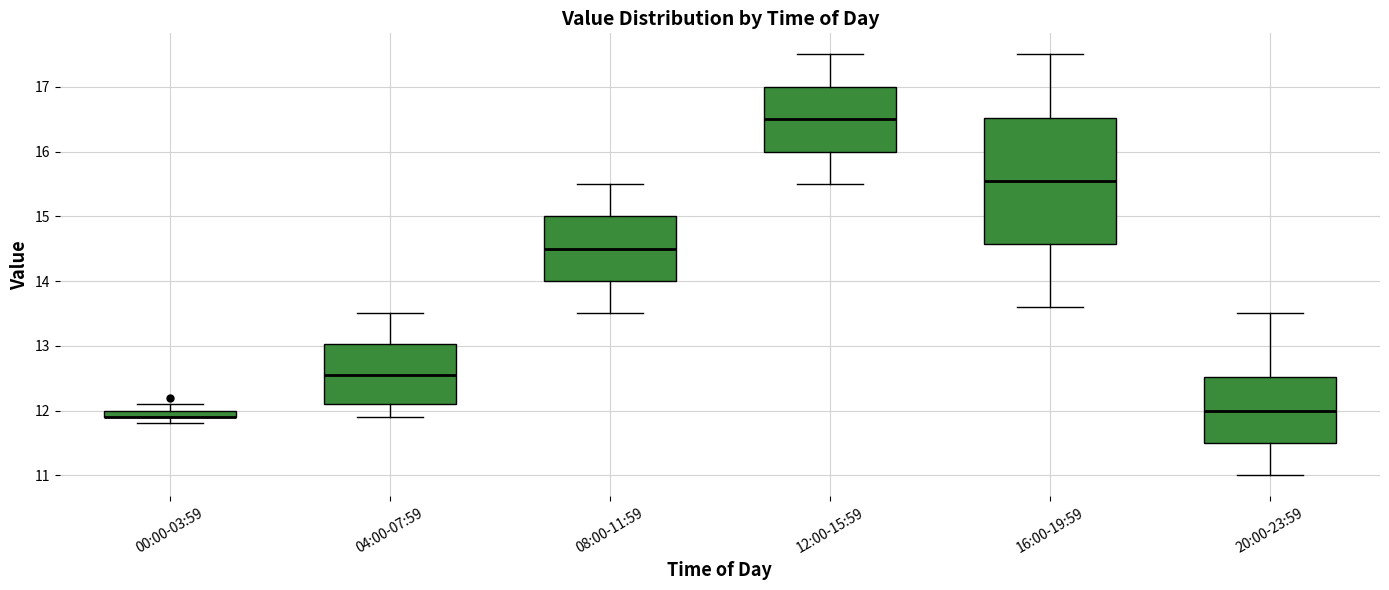

Comparing the boxes themselves (not the whiskers), which one is the tallest?

16:00-19:59